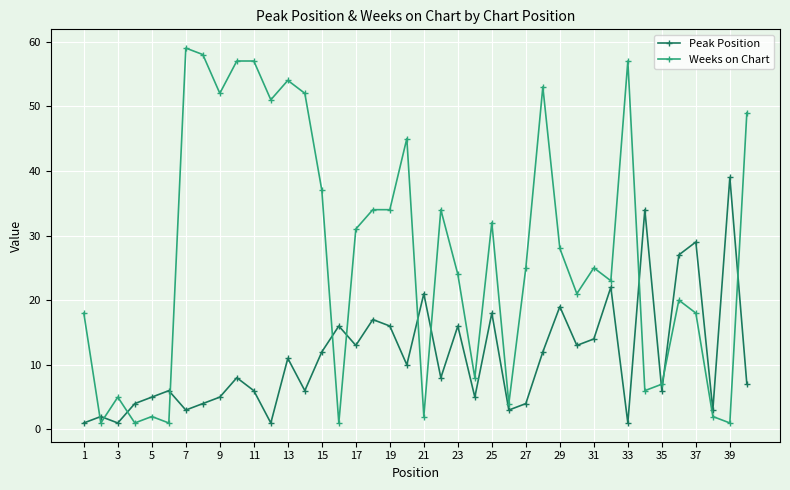

How many lines are shown in the chart?

2